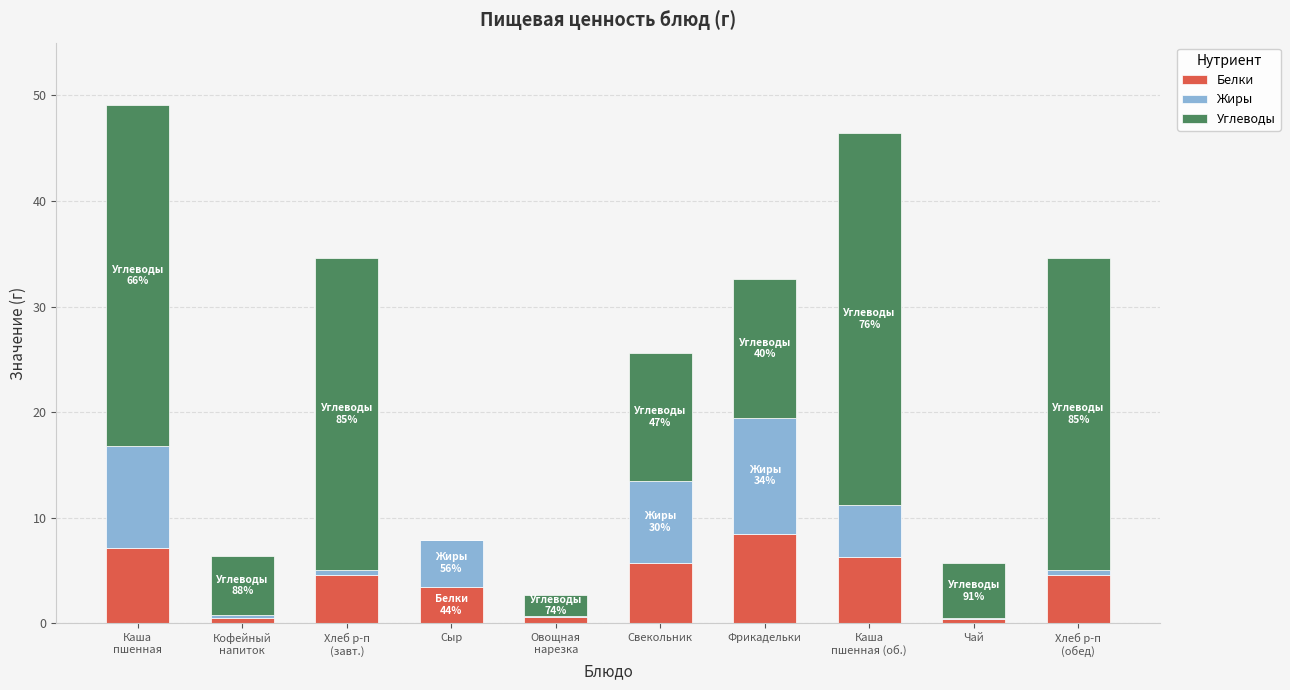

How many series are shown in this chart?

3